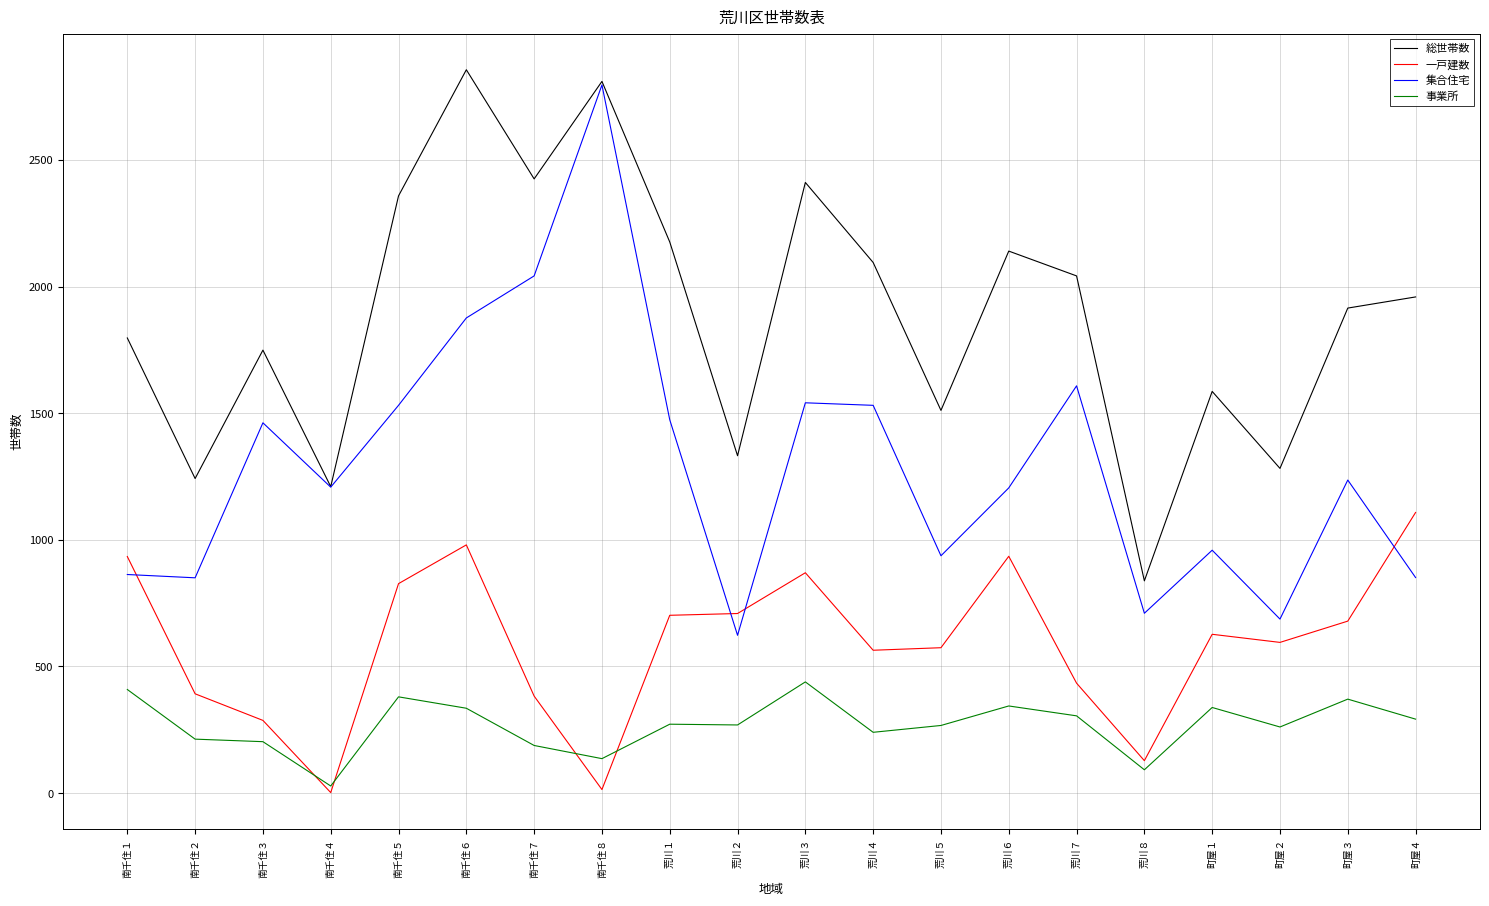

What is the difference between the second highest and minimum values in the 一戸建数 series?

978